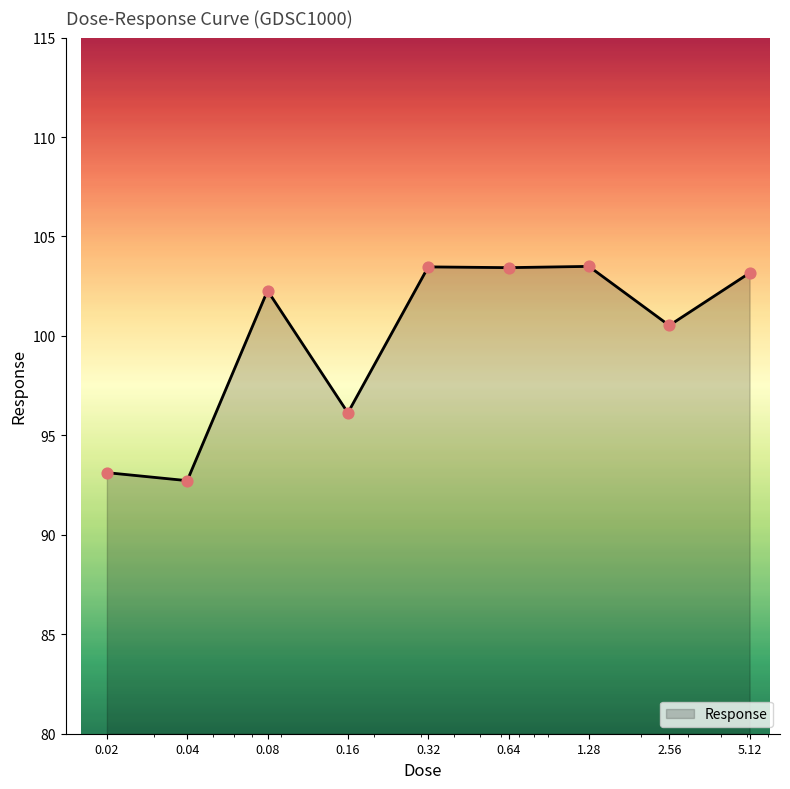

What is the smallest value displayed?

92.7